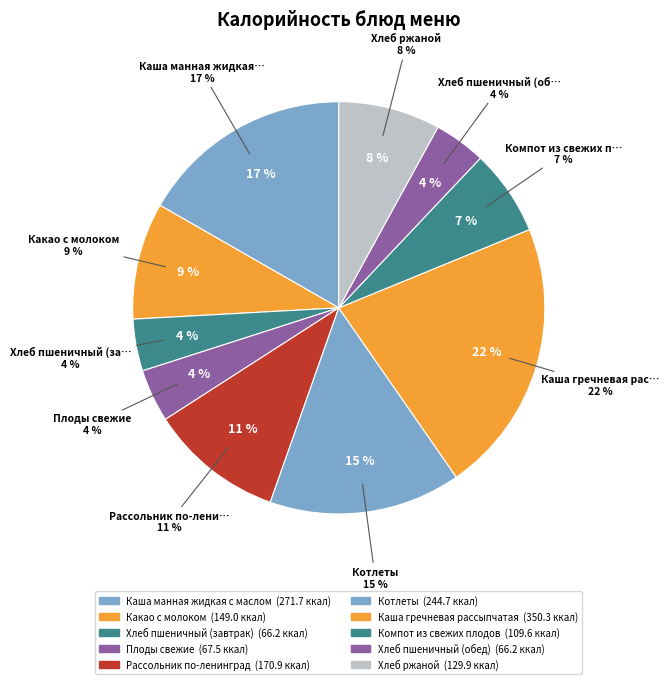

What is the ratio of the value at Хлеб пшеничный (завтрак) to the value at Каша манная жидкая с маслом?

0.2